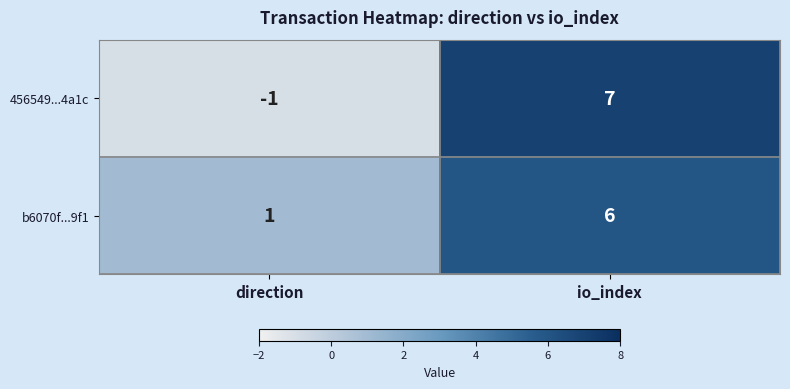

Where is 456549...4a1c nearest to the value 3?

direction